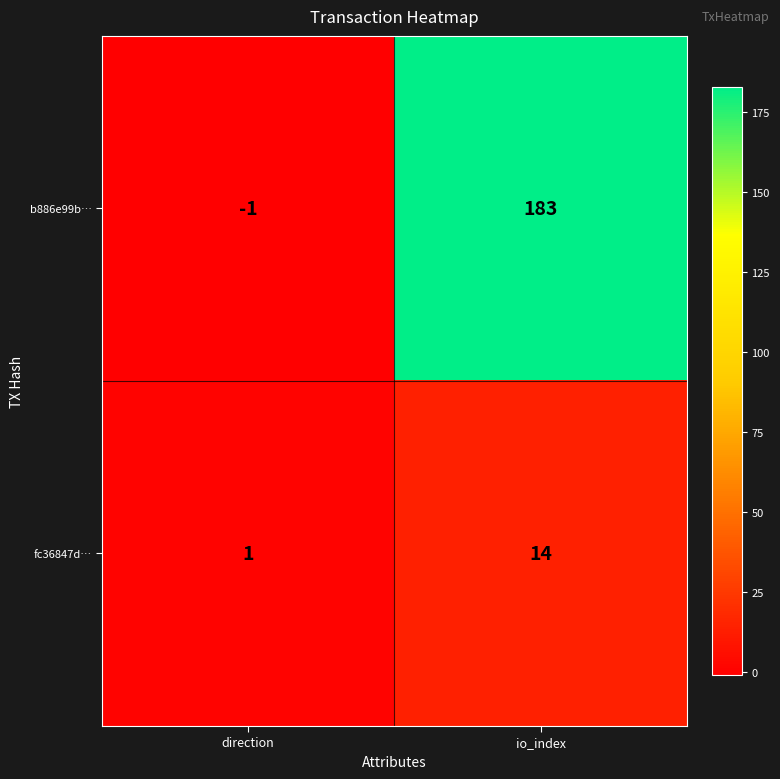

List the labels in order of fc36847d… value, smallest first.

direction, io_index